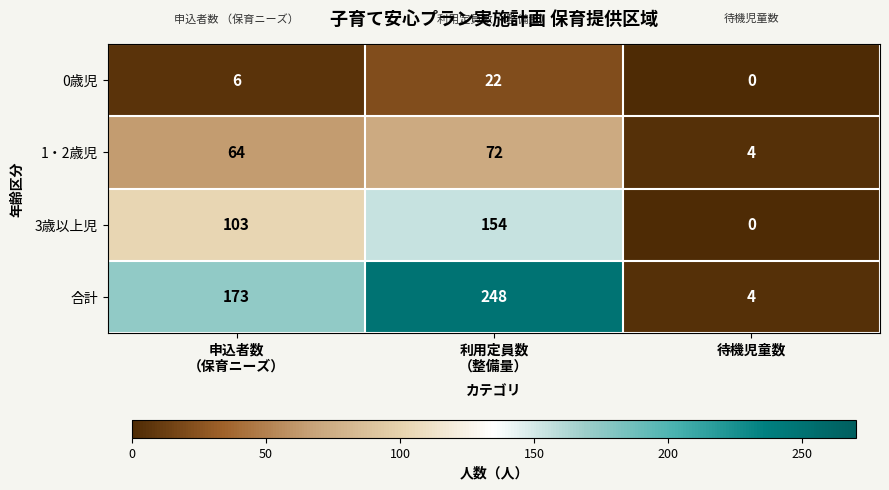

Which series has the widest spread of values?

合計